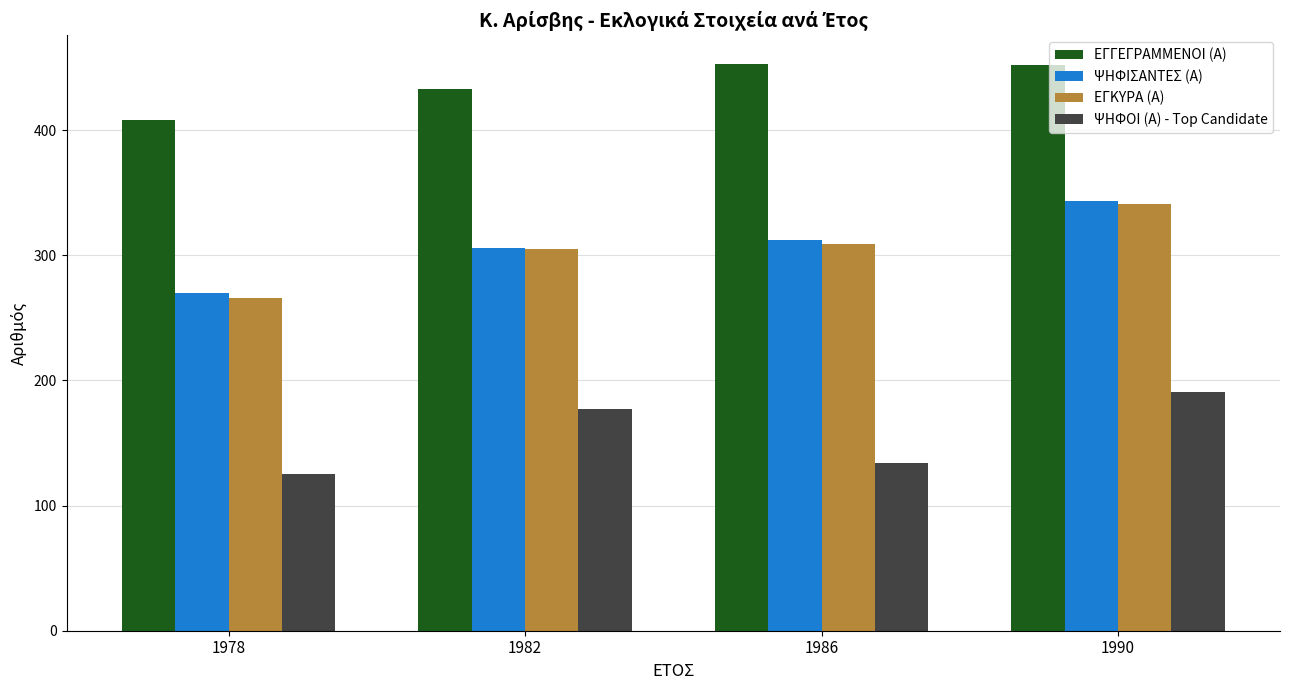

What is the total value across all series at 1978?

1069